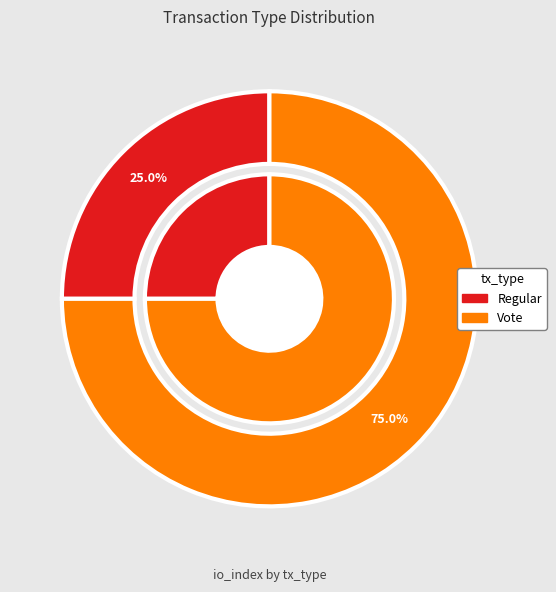

Does Vote account for over 50% of the chart?

Yes